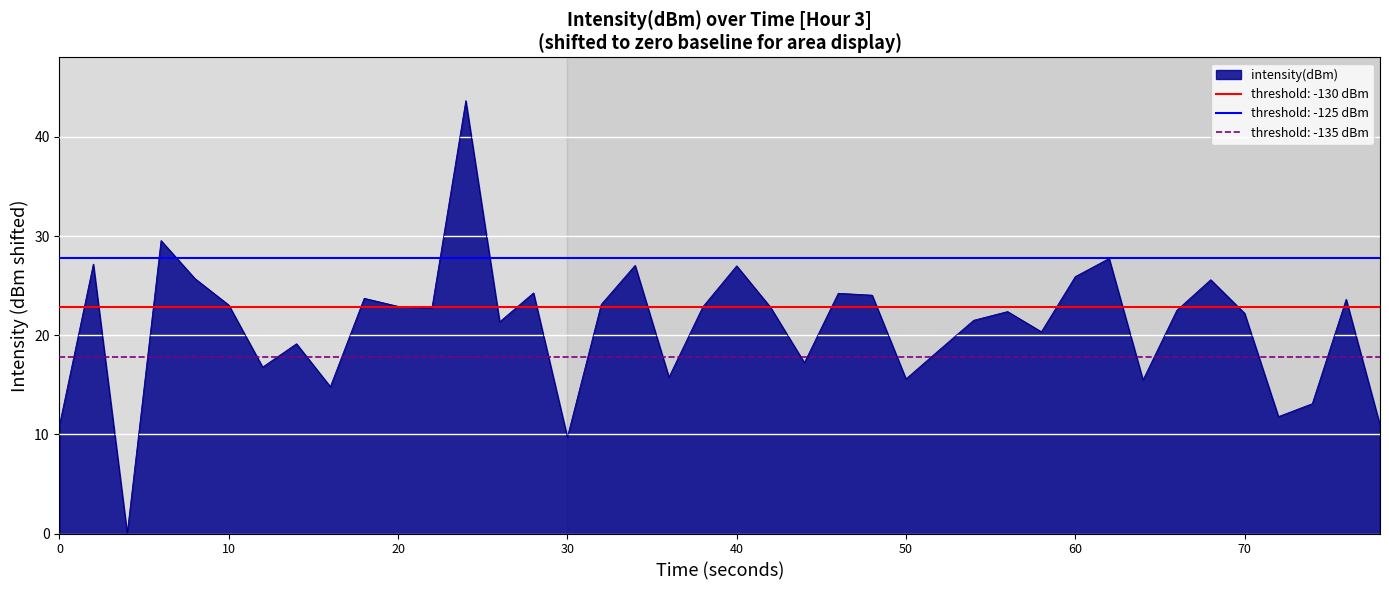

Count the number of categories in the chart.

40